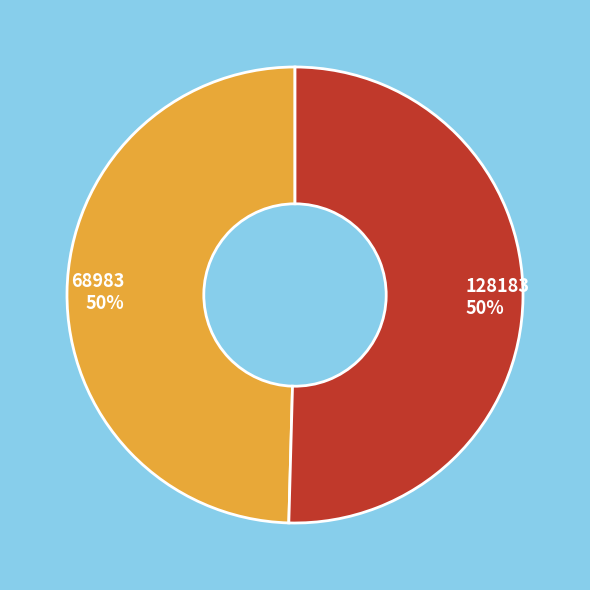

What percentage is the 68983 slice, to the nearest percent?

50%